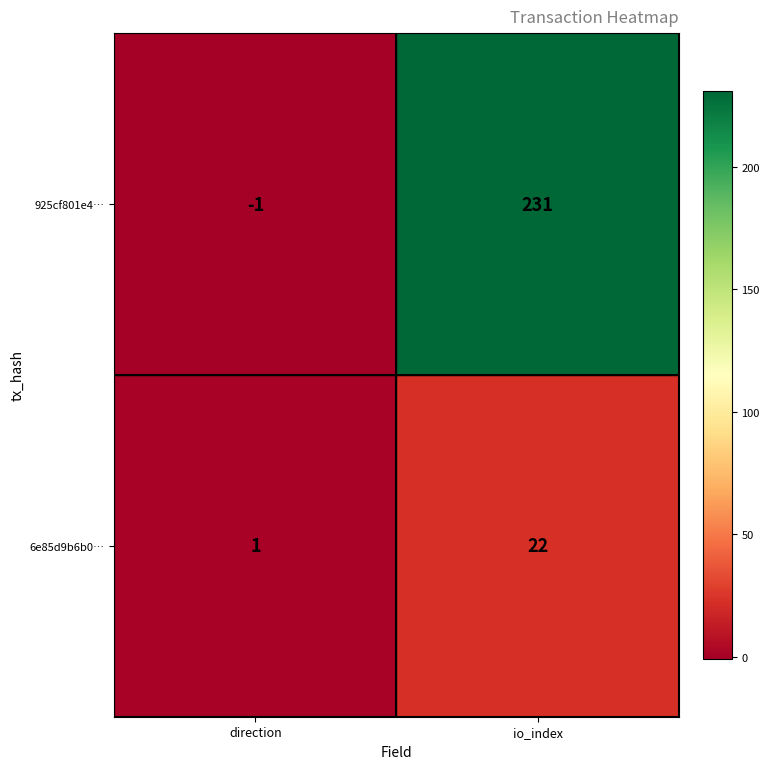

True or false: 6e85d9b6b0… has a value of 1 at direction.

True